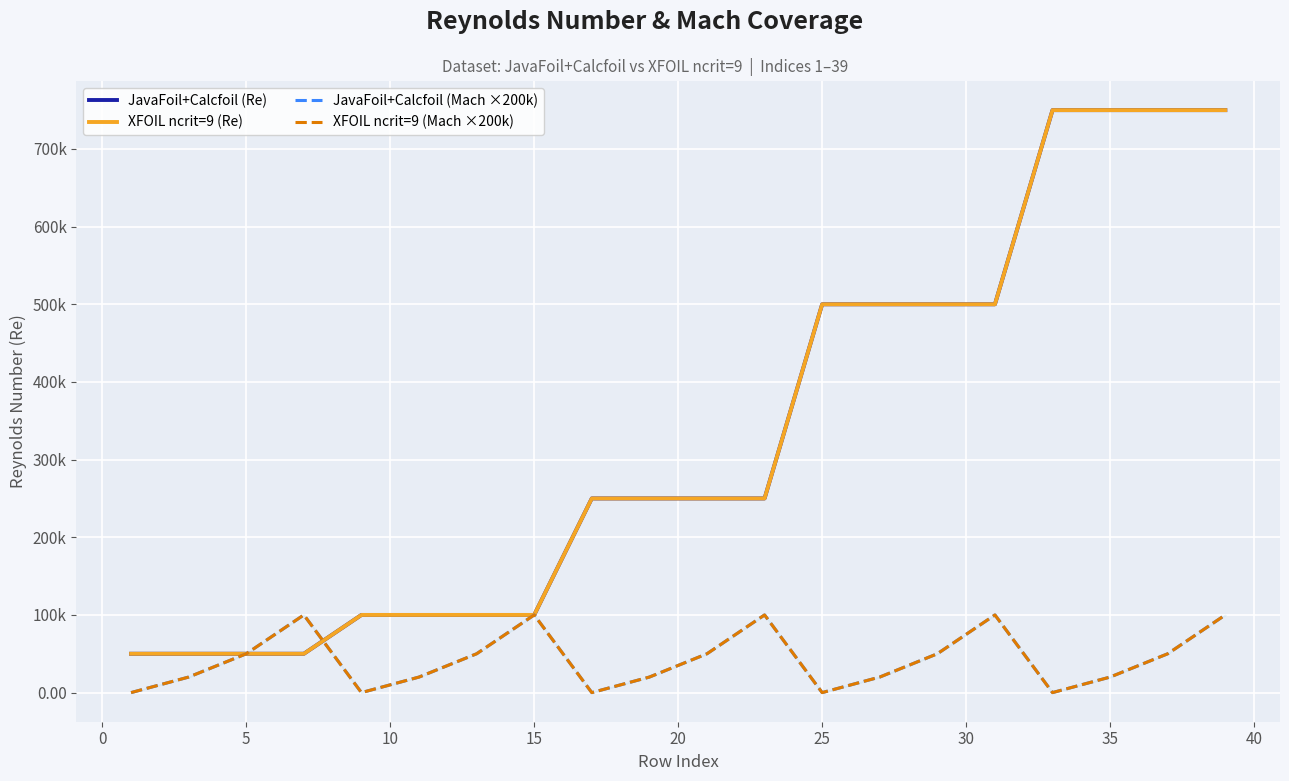

What is the value of the XFOIL ncrit=9 (Mach ×200k) point at the 3rd from the left?

50000